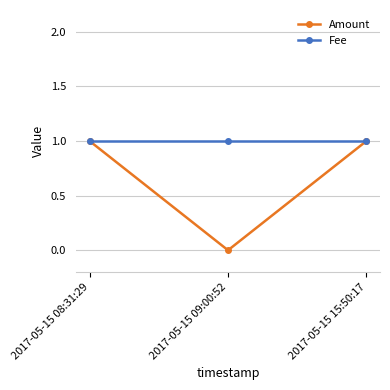

Rank the series by their average value, from lowest to highest.

Amount, Fee